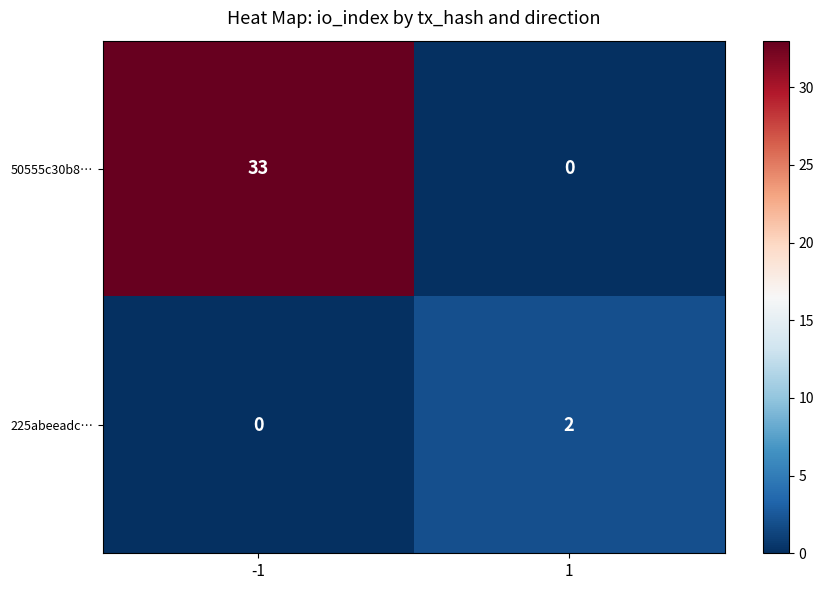

What is the sum of all 50555c30b8… values?

33